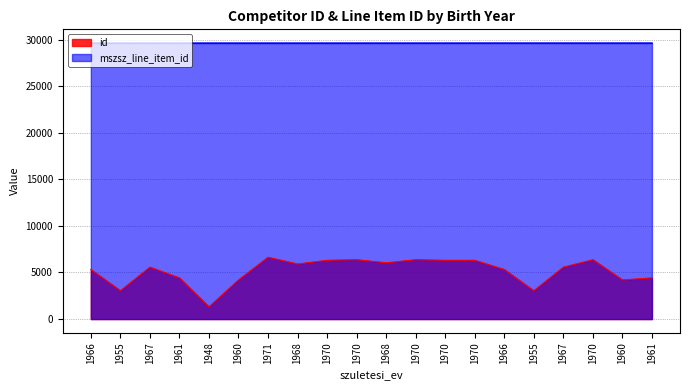

True or false: id and mszsz_line_item_id intersect in this chart.

False